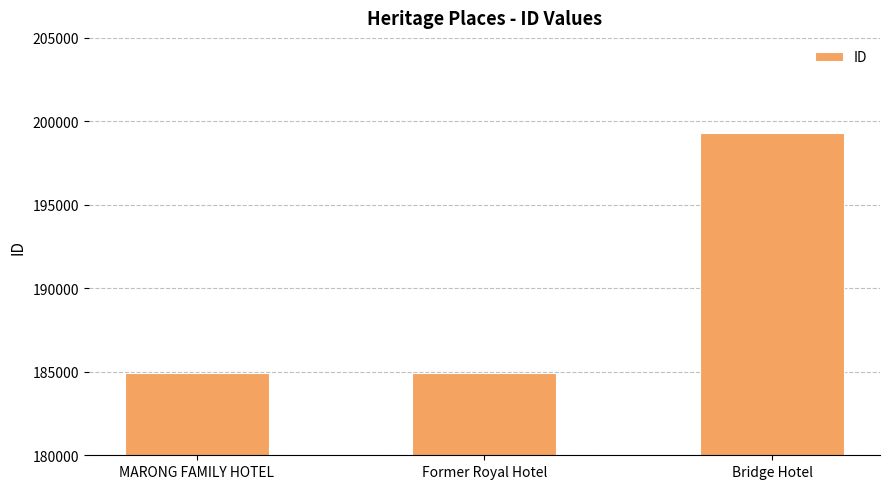

What is the average value?

189722